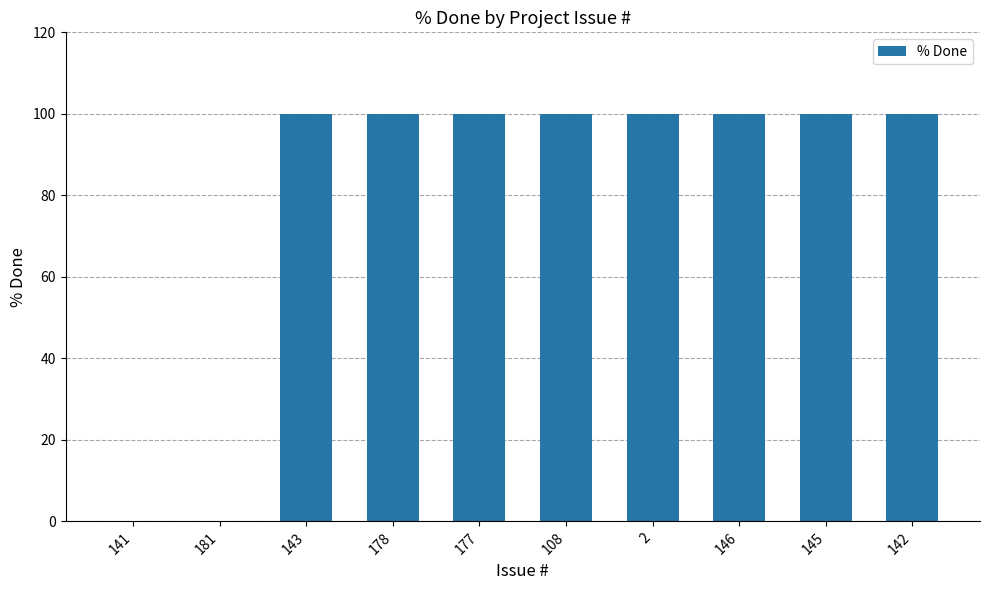

What is the sum of the values at 142 and 143?

200